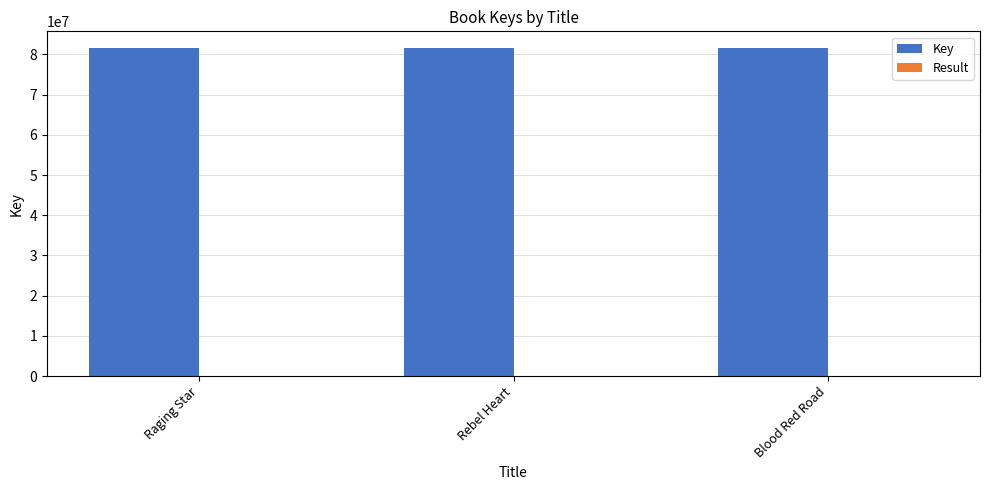

Are the bars horizontal?

No